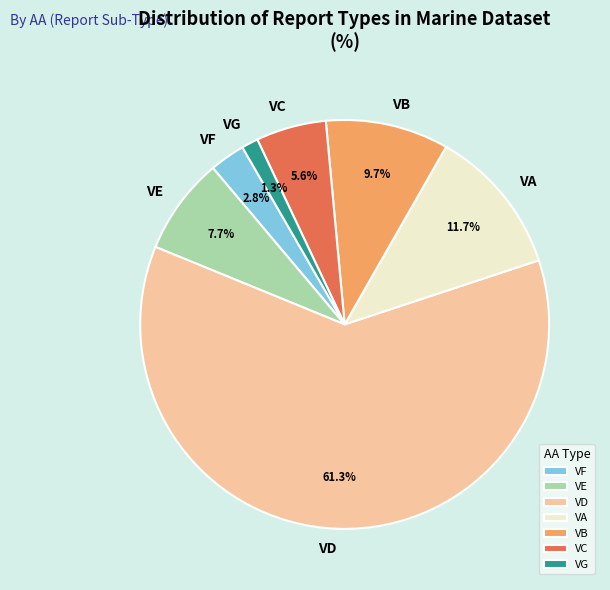

Rank the categories by value from highest to lowest.

VD, VA, VB, VE, VC, VF, VG